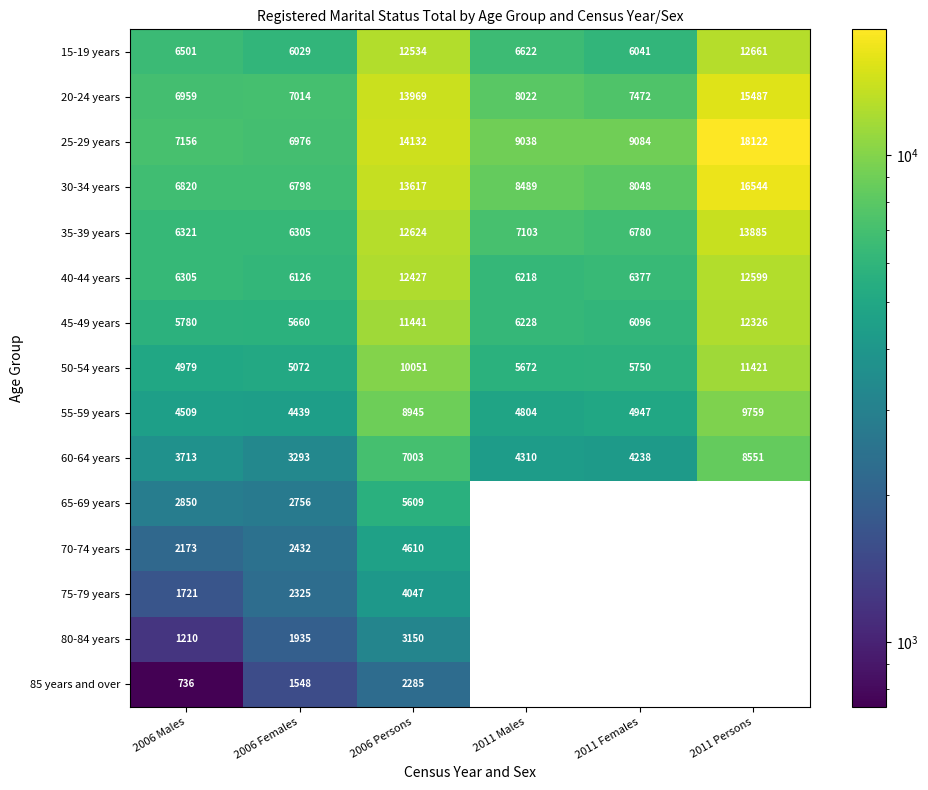

Where does the 35-39 years series first go above 7103?

2006 Persons